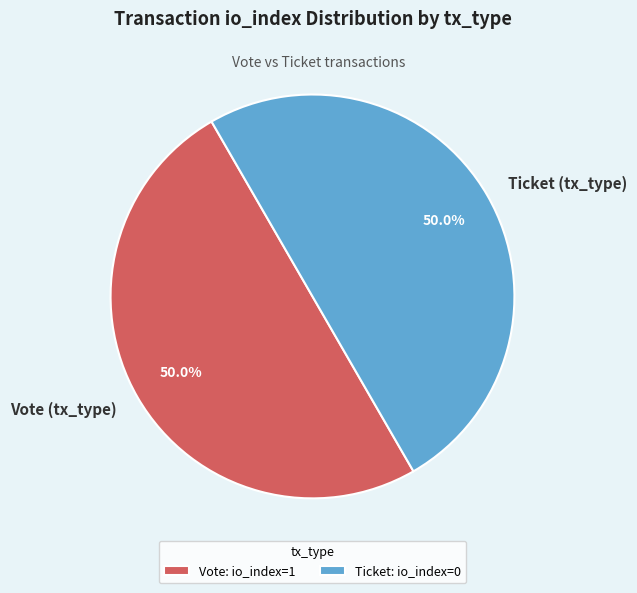

Is the sum of Vote and Ticket greater than half?

Yes